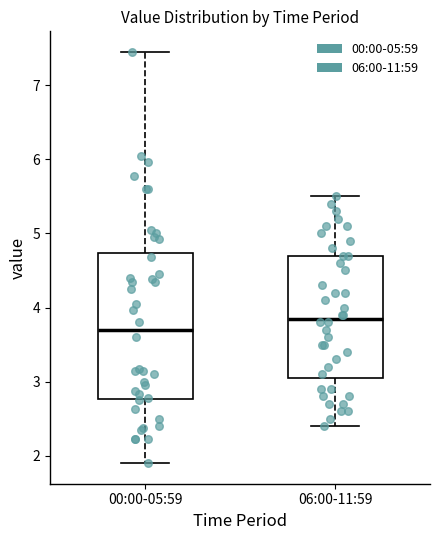

Where does the upper whisker of the box for 06:00-11:59 end on the y-axis? The values are not printed on the chart, so give them approximately, as read against the axis.

5.5